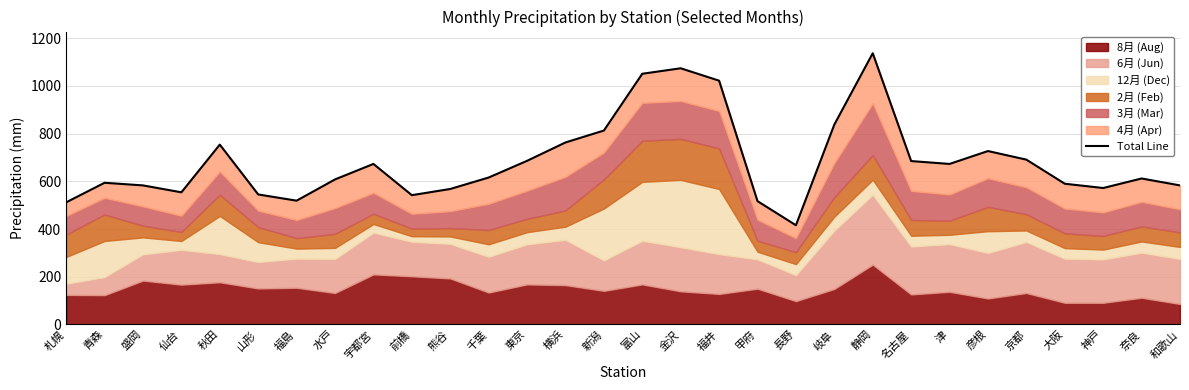

Reading left to right, list all the values displayed in this chart.

札幌=512	青森=594	盛岡=583	仙台=554	秋田=754	山形=545	福島=519	水戸=608	宇都宮=673	前橋=542	熊谷=568	千葉=616	東京=686	横浜=763	新潟=813	富山=1051	金沢=1074	福井=1022	甲府=517	長野=416	岐阜=838	静岡=1137	名古屋=685	津=673	彦根=727	京都=691	大阪=590	神戸=572	奈良=612	和歌山=583